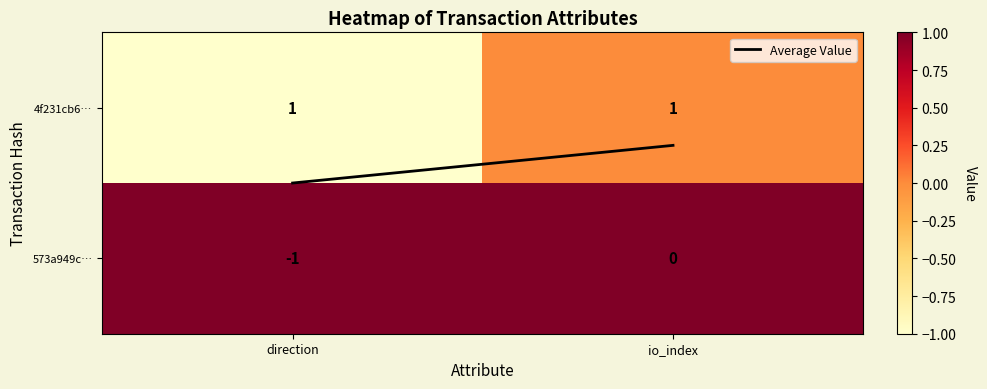

Reading left to right, list all the values displayed in this chart.

4f231cb6…: direction=1	io_index=1
573a949c…: direction=-1	io_index=0